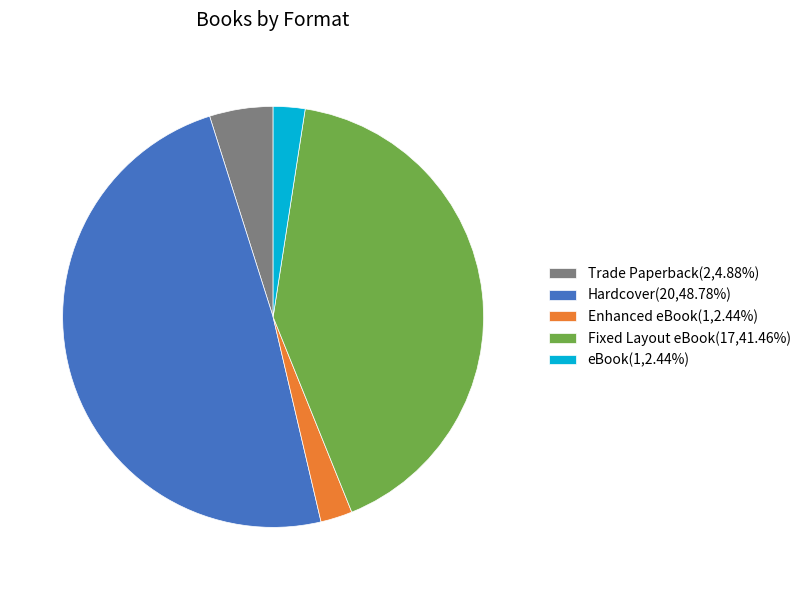

How many slices are in this pie chart?

5